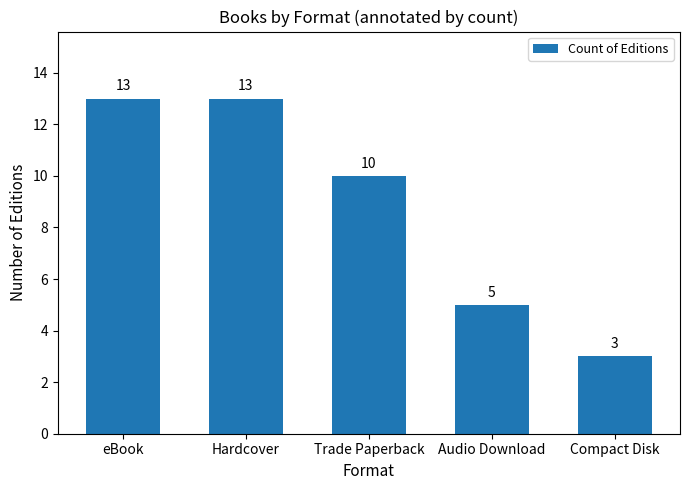

Reading left to right, transcribe all the data shown in this chart.

13	13	10	5	3